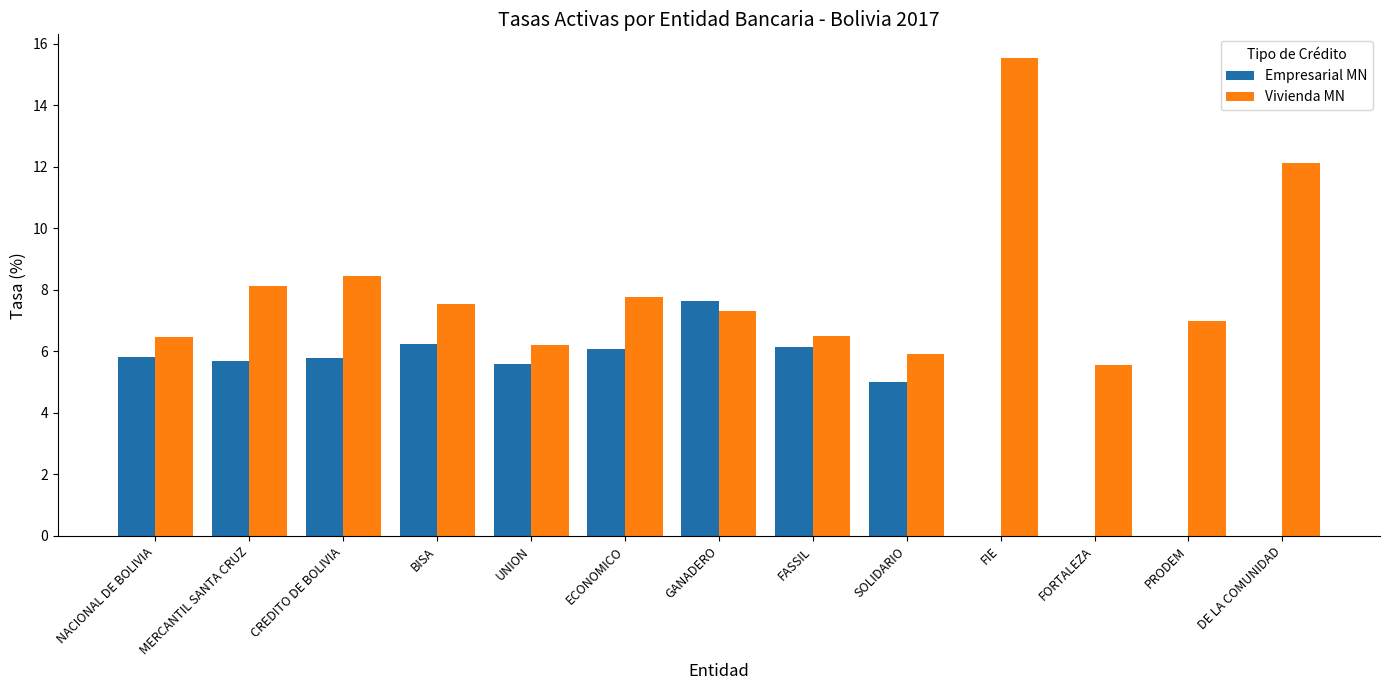

Are the bars grouped side by side (vs. stacked)?

Yes